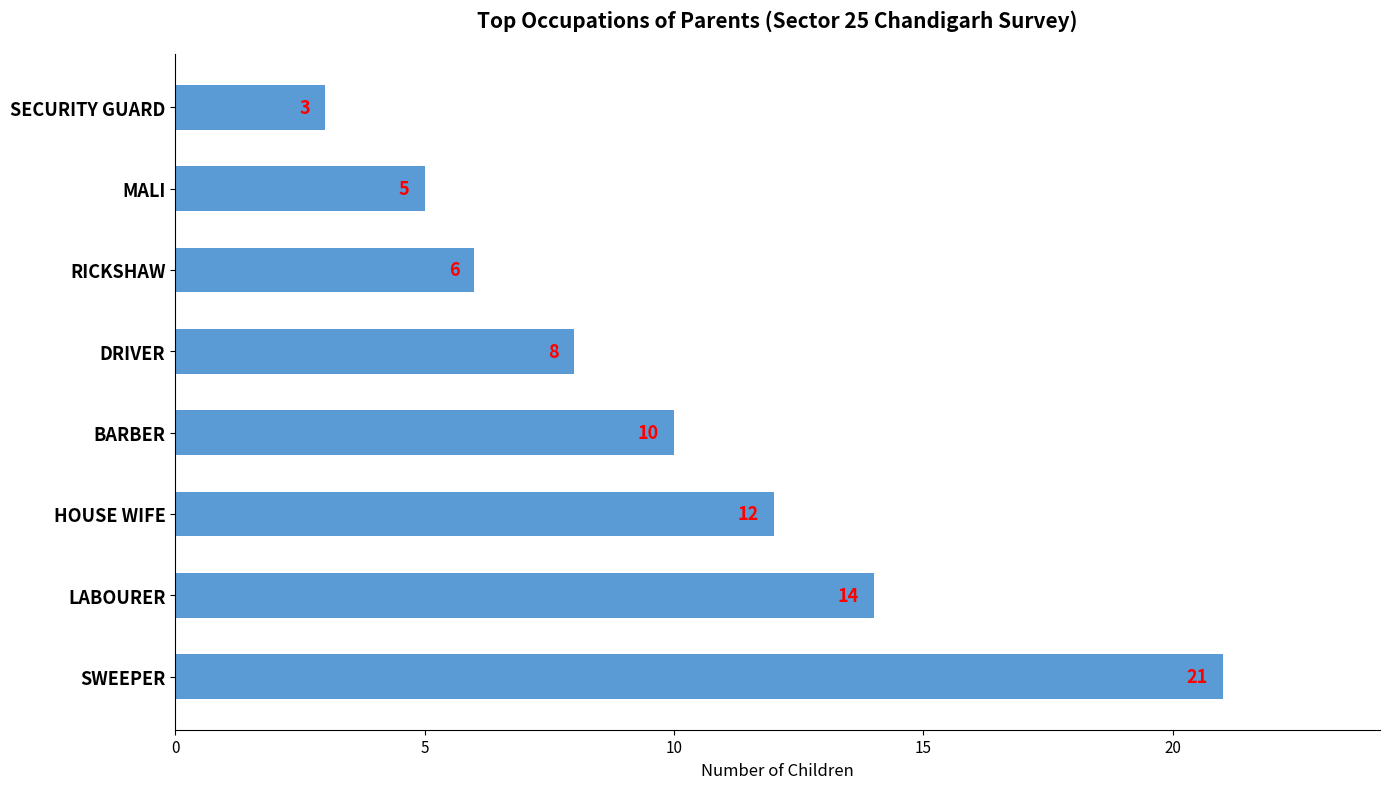

Reading bottom to top, what are all the values shown in this chart?

SWEEPER=21	LABOURER=14	HOUSE WIFE=12	BARBER=10	DRIVER=8	RICKSHAW=6	MALI=5	SECURITY GUARD=3